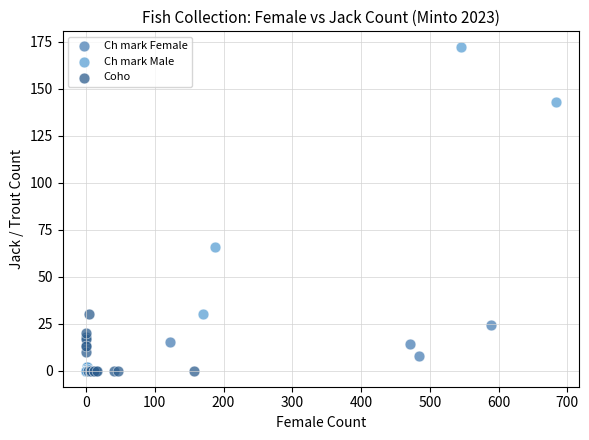

Which series reaches the maximum Y coordinate?

Ch mark Male